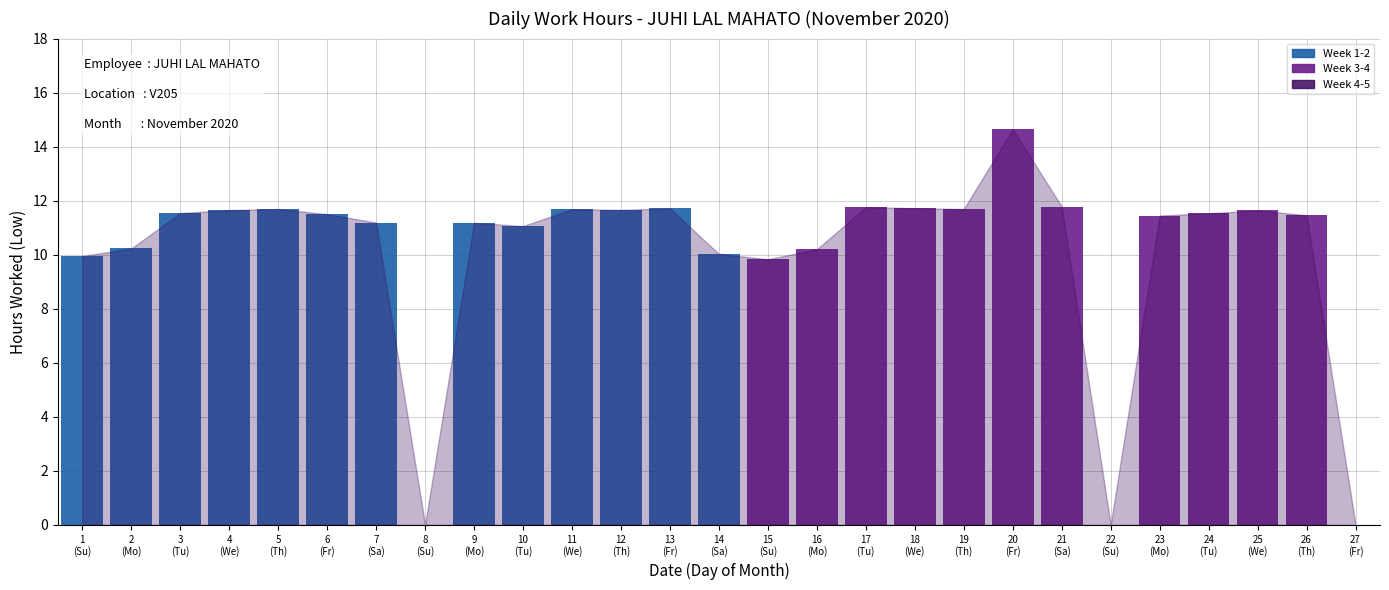

The value at 9 is 18.7. True or false?

False